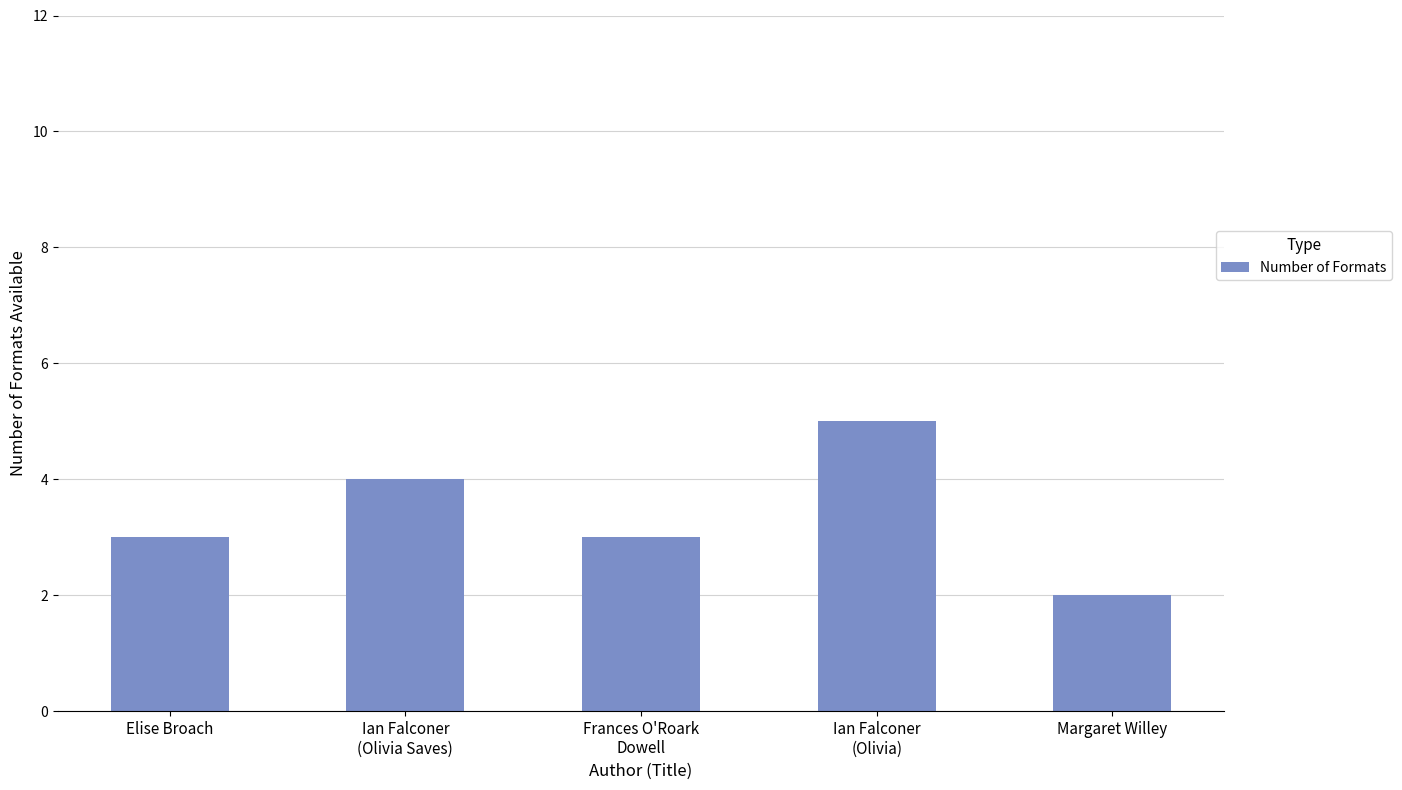

What is the greatest value displayed?

5